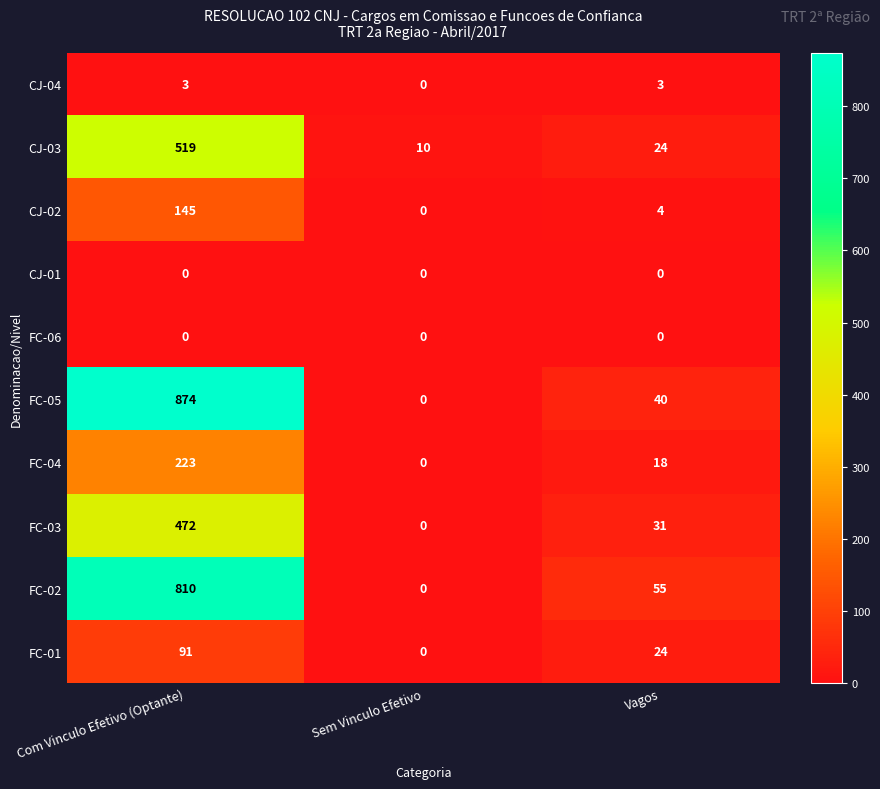

What is the difference between the second highest and minimum values in the FC-04 series?

18